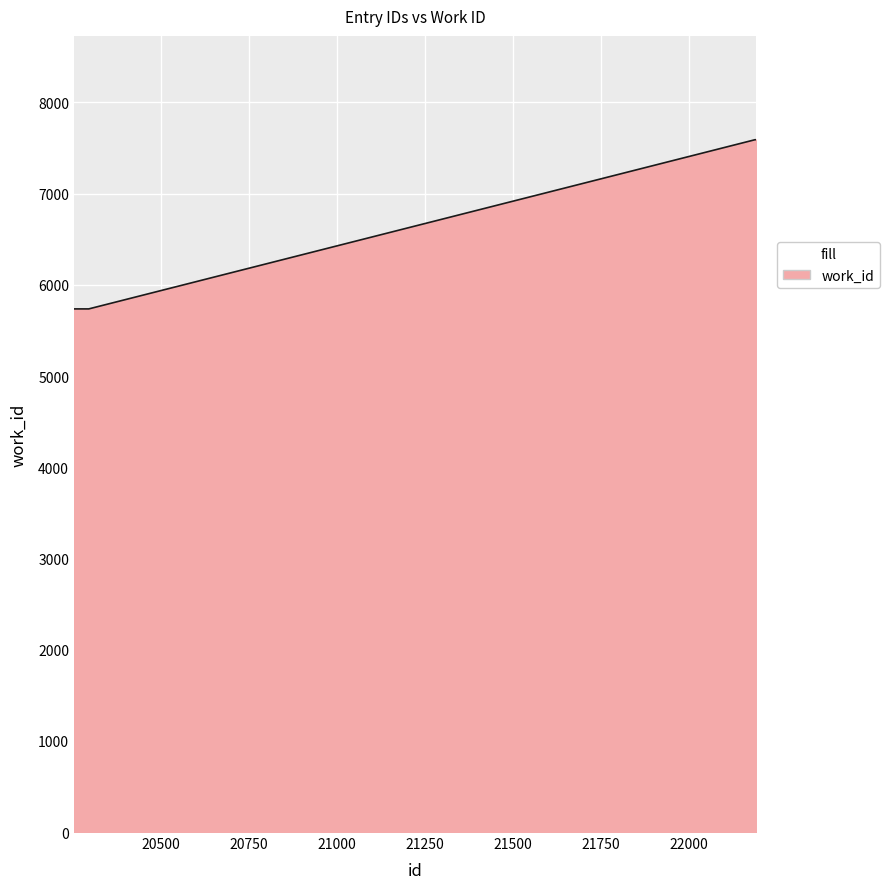

What is the minimum value shown in the chart?

5736